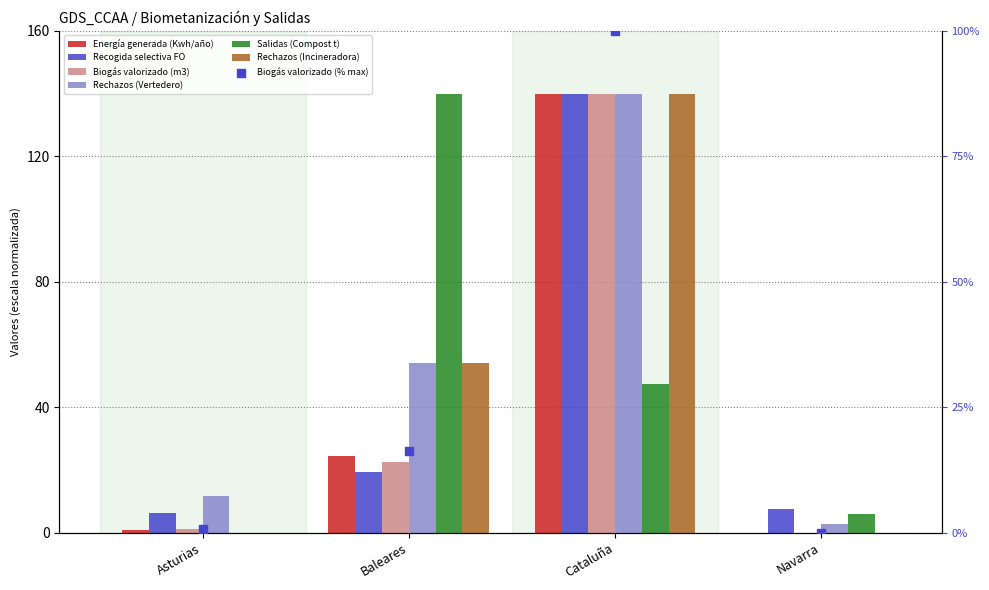

Which series contains the highest Y value?

Energía generada (Kwh/año)